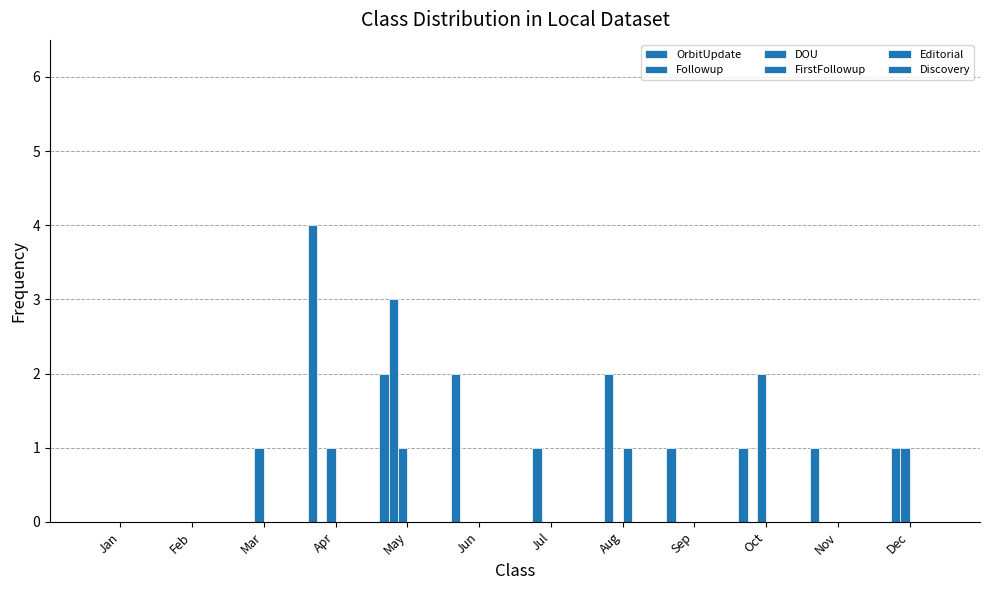

Reading left to right, extract all data points from this chart.

OrbitUpdate: 0	0	0	4	2	2	0	0	1	1	1	0
Followup: 0	0	0	0	3	0	1	2	0	0	0	1
DOU: 0	0	1	1	1	0	0	0	0	2	0	1
FirstFollowup: 0	0	0	0	0	0	0	1	0	0	0	0
Editorial: 0	0	0	0	0	0	0	0	0	0	0	0
Discovery: 0	0	0	0	0	0	0	0	0	0	0	0